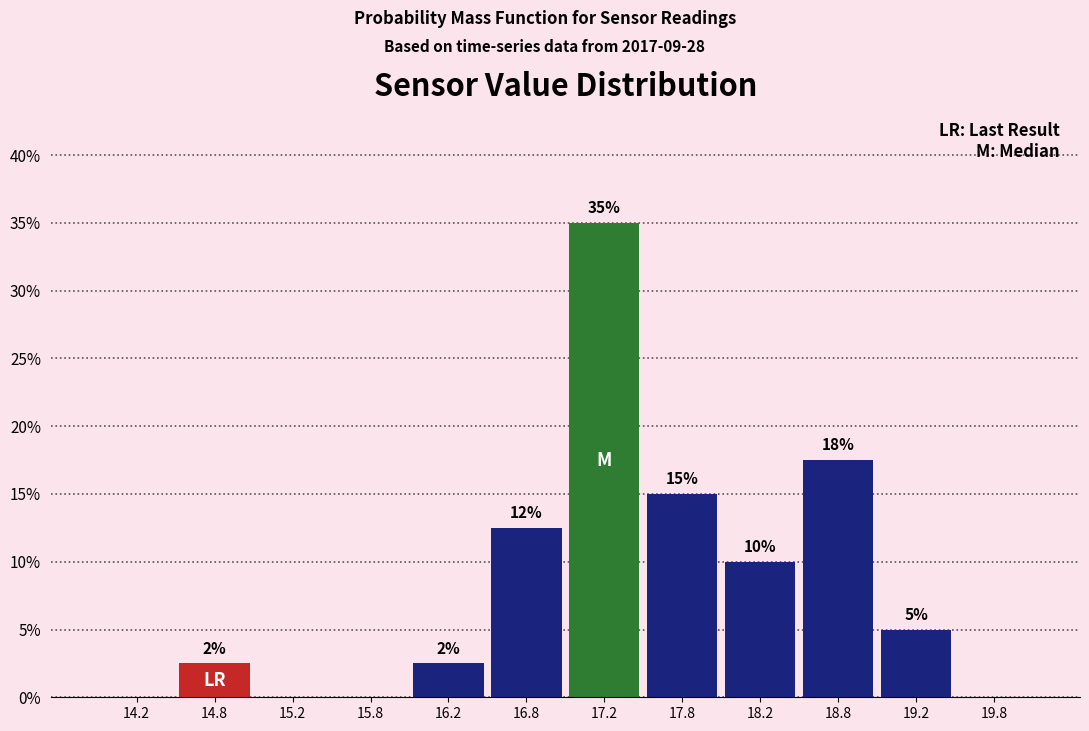

Which range on the x-axis has the tallest bar?

17.0 to 17.5